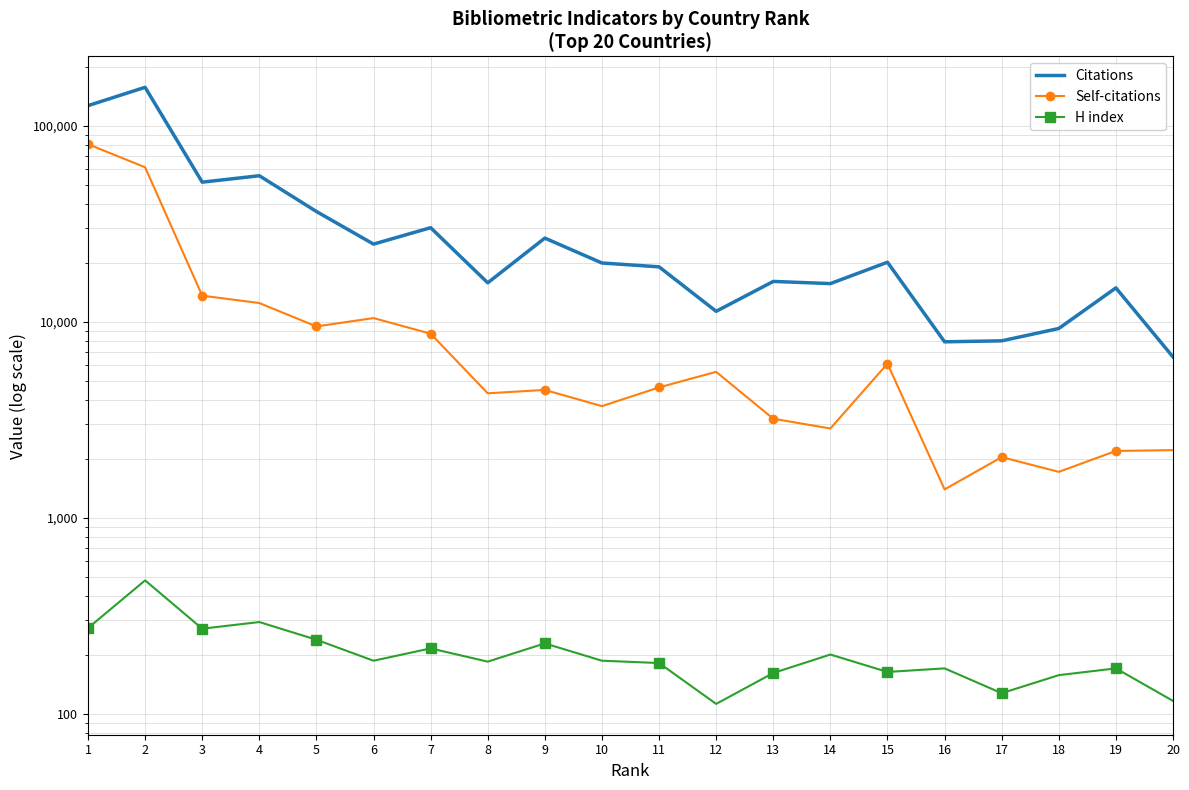

Reading right to left, what are all the values shown in this chart?

Citations: 20=6599	19=14856	18=9220	17=7975	16=7885	15=20086	14=15625	13=16029	12=11283	11=19026	10=19905	9=26666	8=15770	7=30134	6=24850	5=36458	4=55487	3=51457	2=156831	1=126429
Self-citations: 20=2209	19=2187	18=1711	17=2034	16=1392	15=6100	14=2848	13=3193	12=5540	11=4615	10=3703	9=4481	8=4305	7=8674	6=10420	5=9446	4=12435	3=13560	2=61288	1=80371
H index: 20=116	19=170	18=157	17=127	16=170	15=163	14=200	13=161	12=112	11=181	10=186	9=228	8=184	7=215	6=186	5=238	4=293	3=271	2=478	1=273